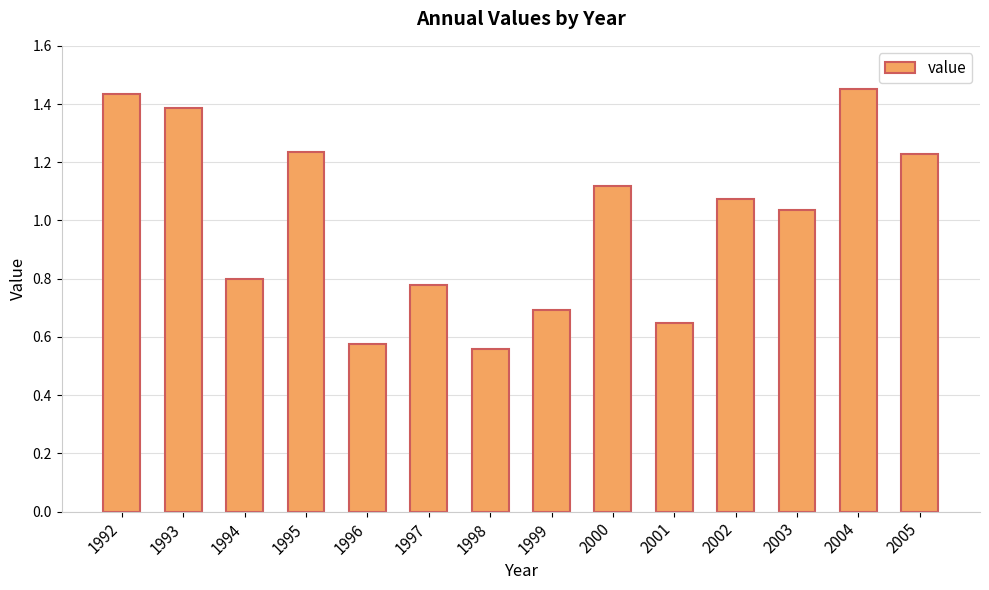

Which label corresponds to the largest value in the chart?

2004